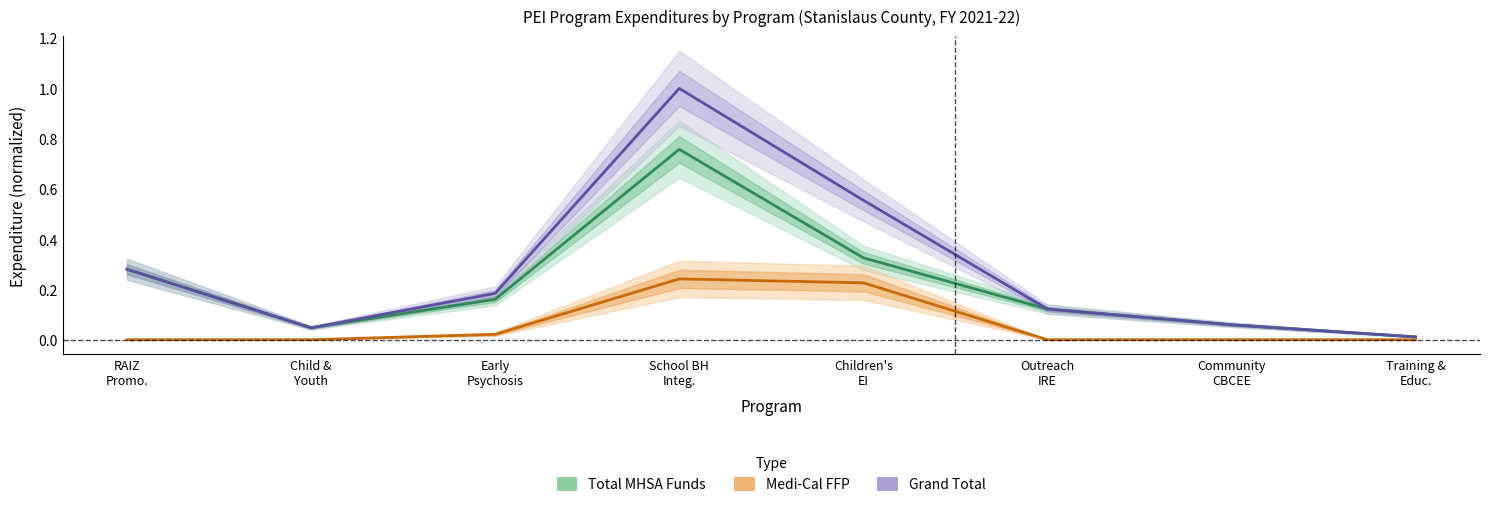

At which label is Medi-Cal FFP closest to 0?

RAIZ
Promo.